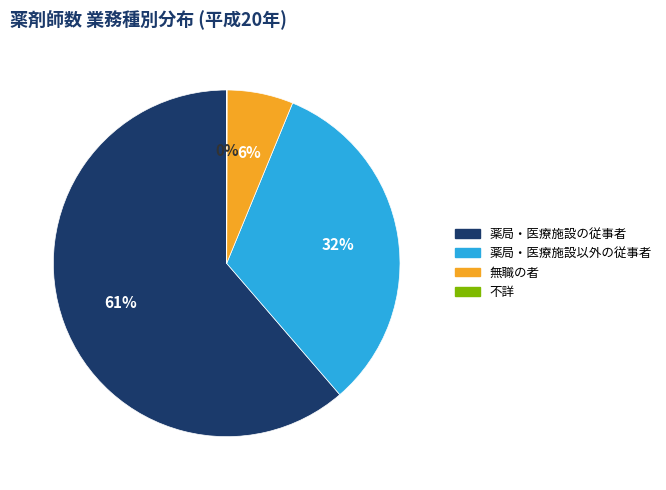

Is there a majority slice in this chart?

Yes